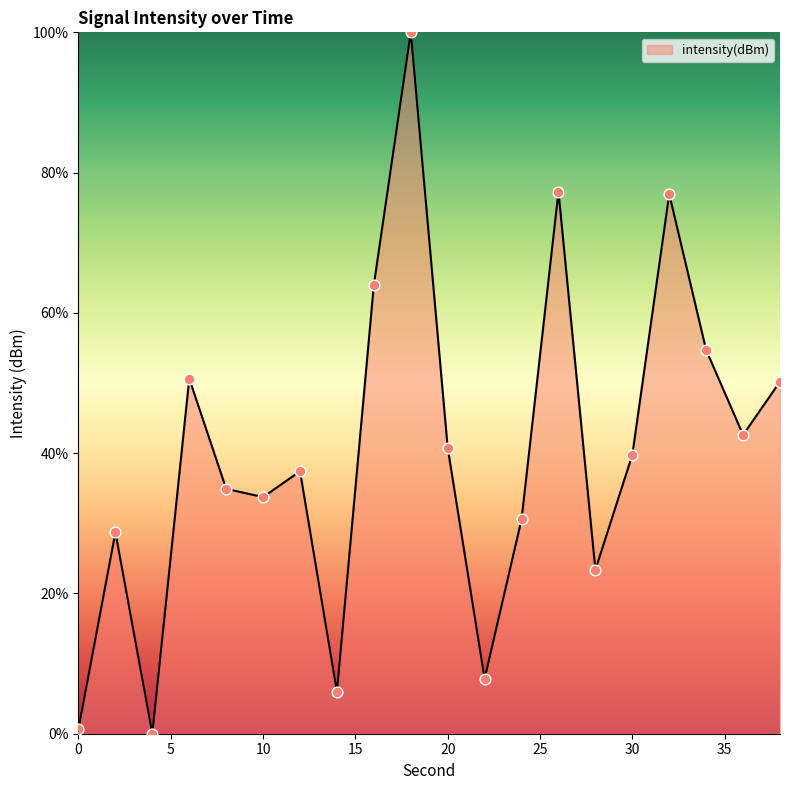

Is this an area chart (filled region under the line)?

Yes